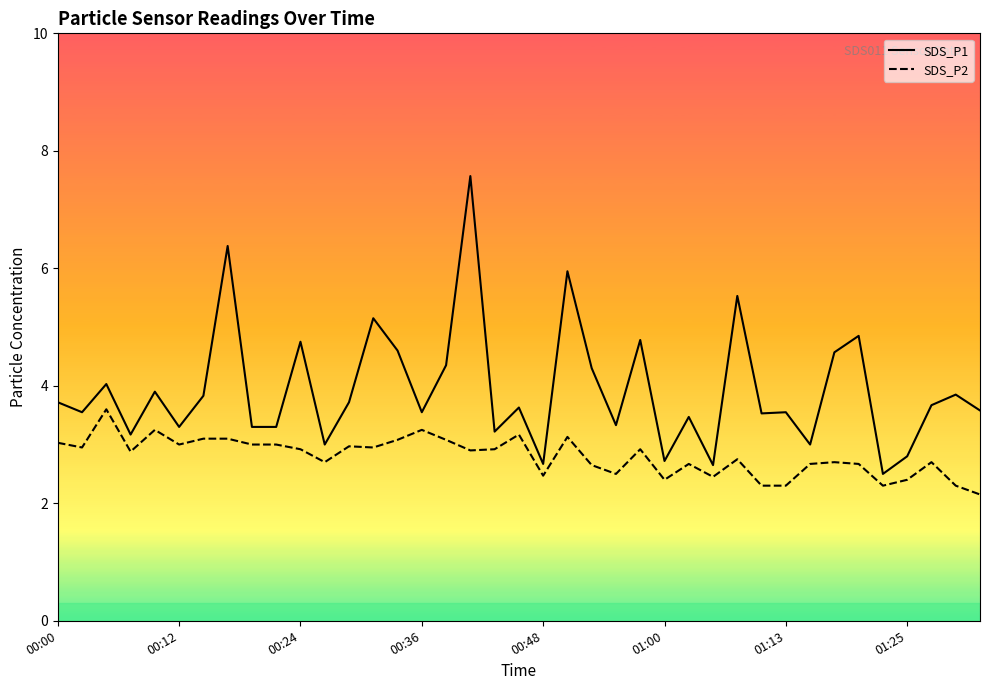

Is the value of SDS_P1 at 19 greater than the value of SDS_P2 at 17?

Yes